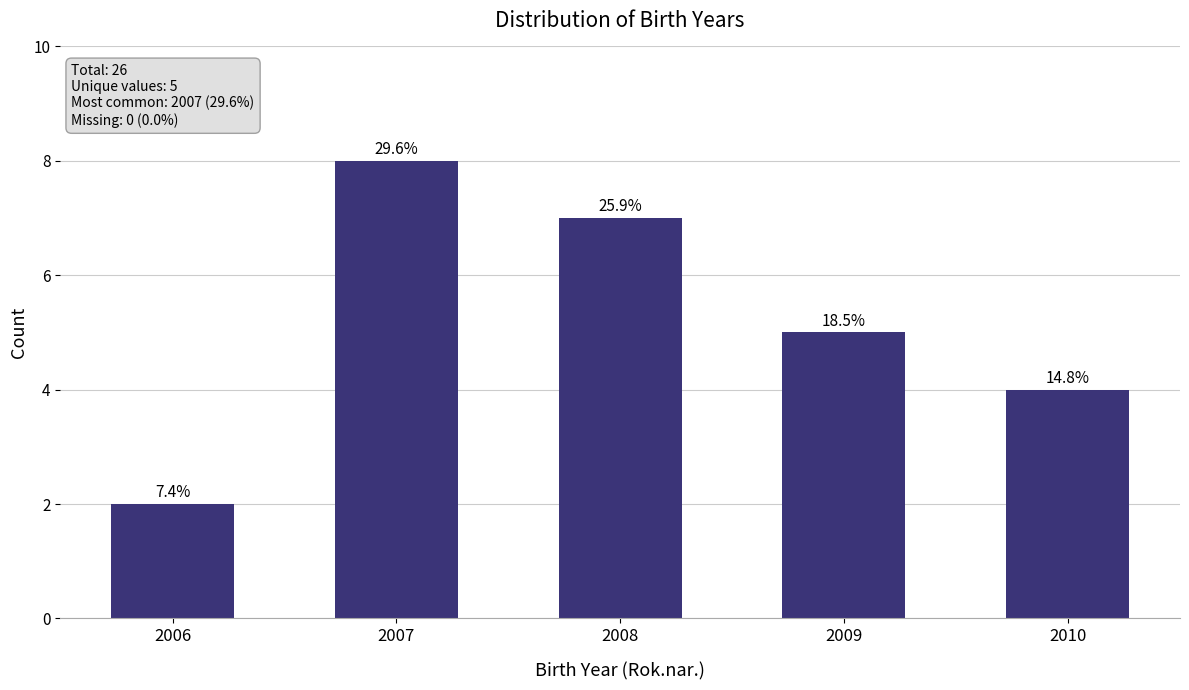

At which category does the chart reach its peak across all series?

2007